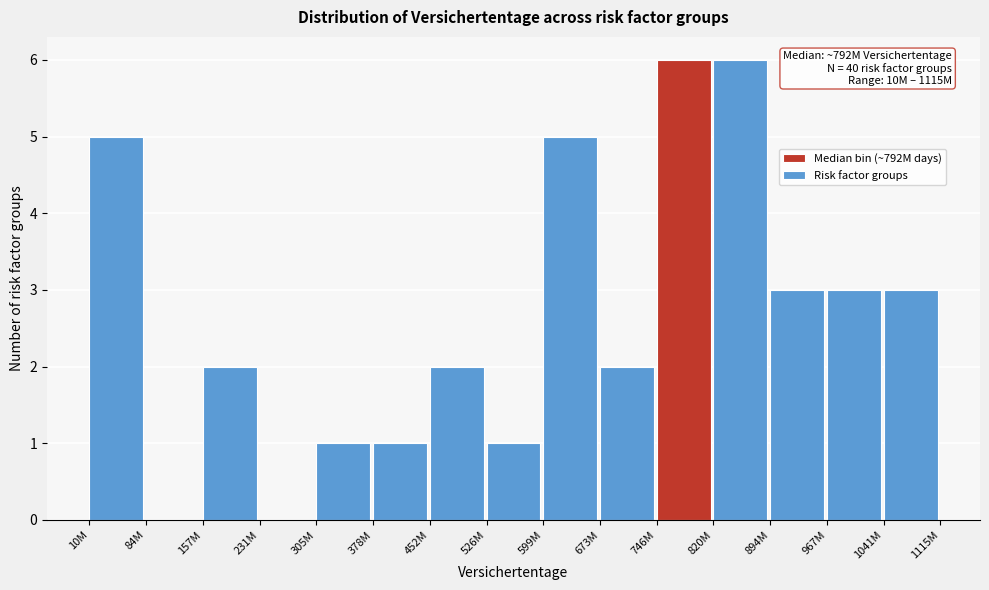

Reading right to left, transcribe all the data shown in this chart.

1041M=3	967M=3	894M=3	820M=6	746M=6	673M=2	599M=5	526M=1	452M=2	378M=1	305M=1	231M=0	157M=2	84M=0	10M=5